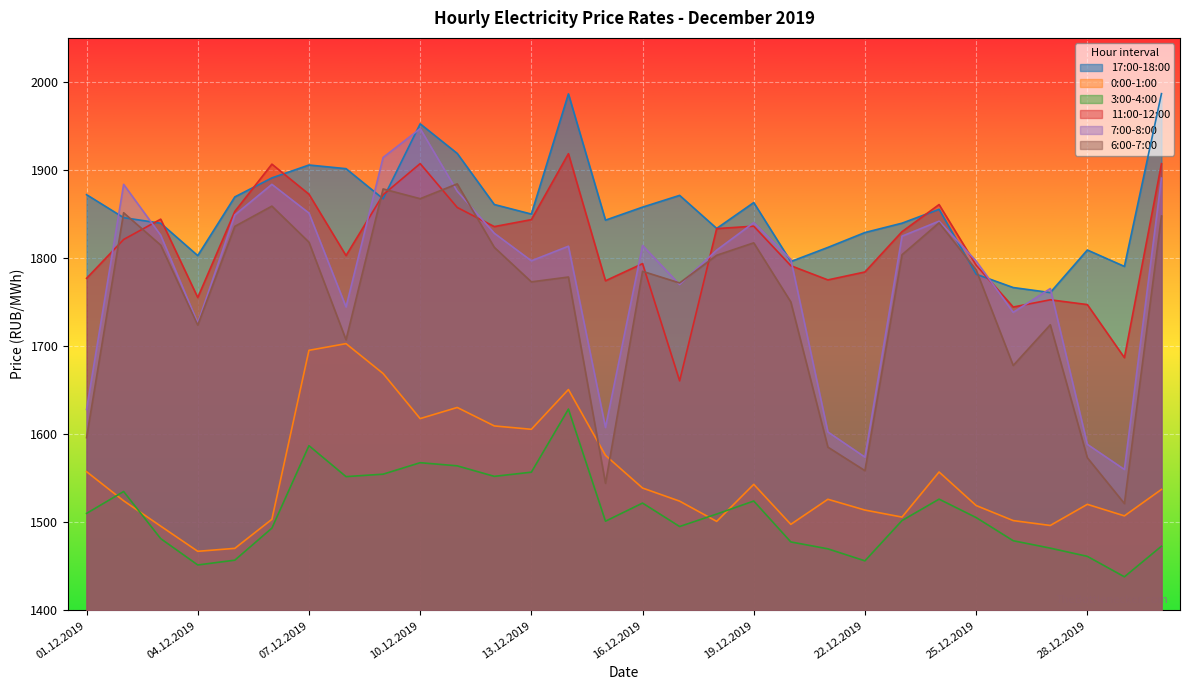

Where is 0:00-1:00 nearest to the value 1585?

15.12.2019